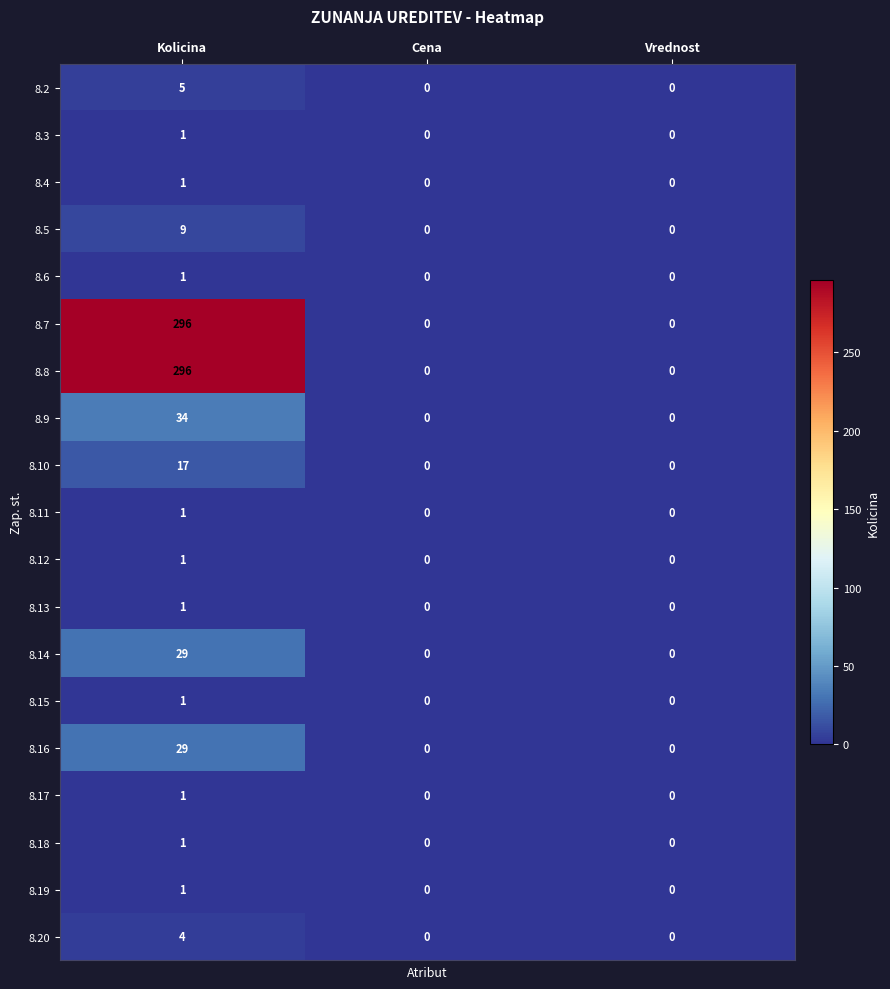

How many 8.4 values are between 0 and 1?

3